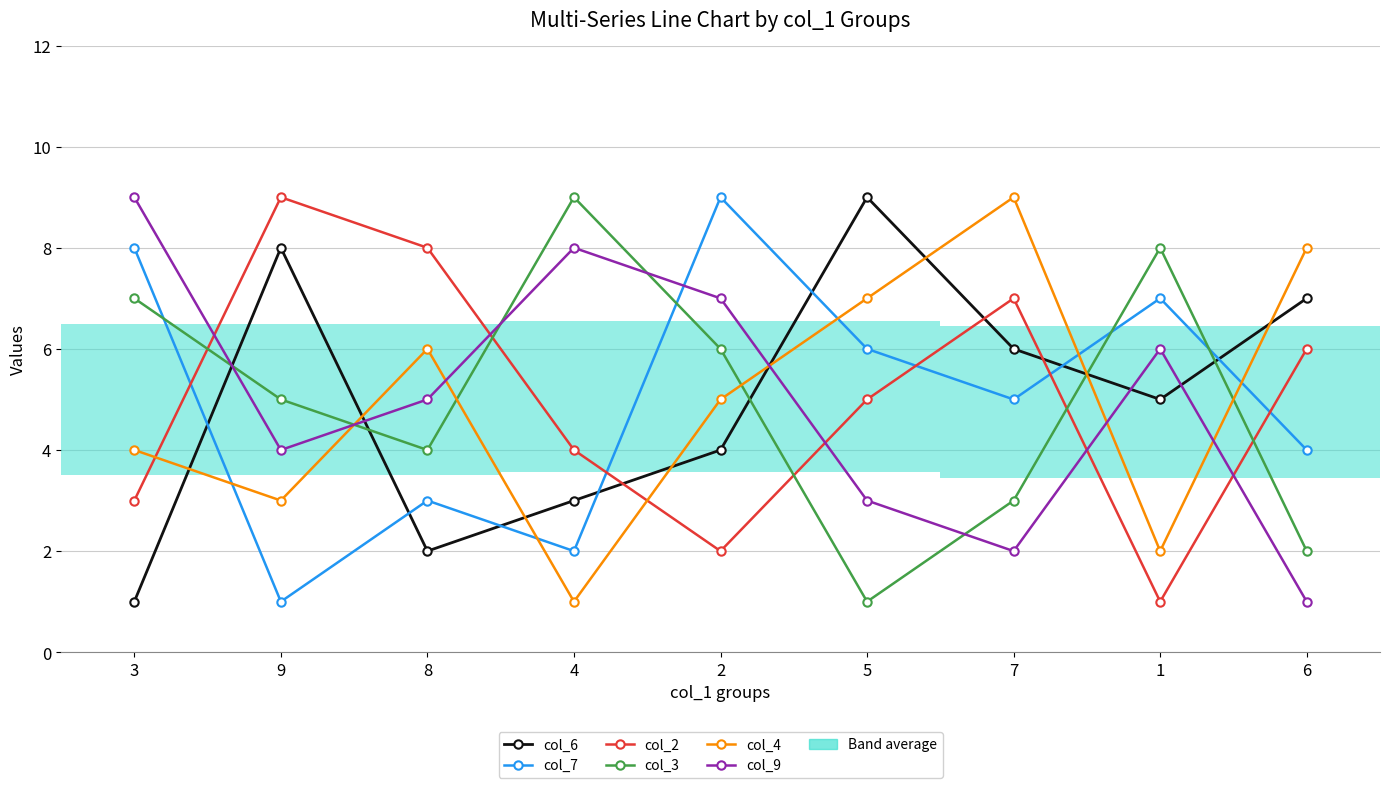

Reading right to left, extract all data points from this chart.

col_6: 7	5	6	9	4	3	2	8	1
col_7: 4	7	5	6	9	2	3	1	8
col_2: 6	1	7	5	2	4	8	9	3
col_3: 2	8	3	1	6	9	4	5	7
col_4: 8	2	9	7	5	1	6	3	4
col_9: 1	6	2	3	7	8	5	4	9